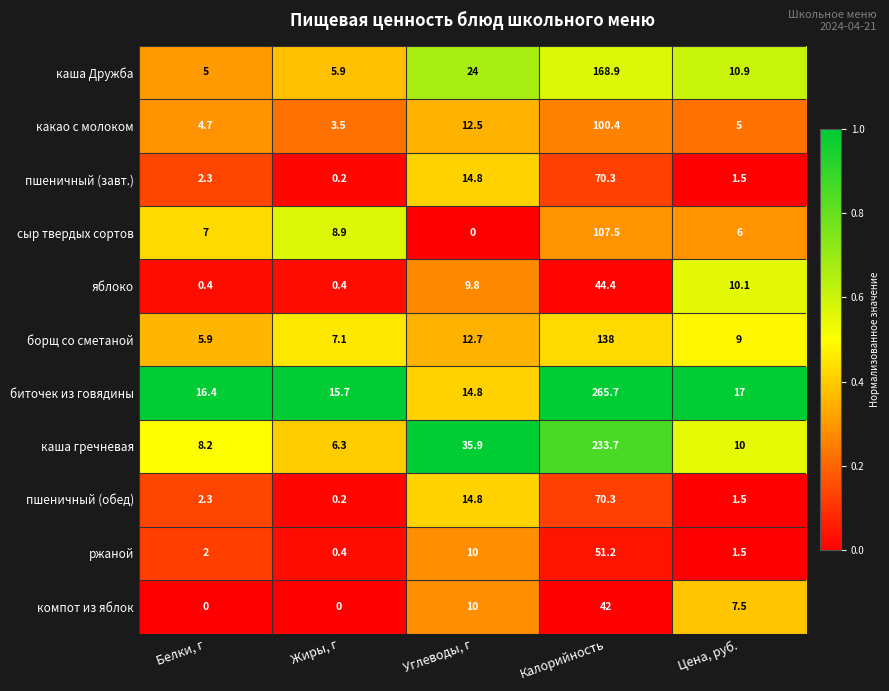

What is the maximum value for яблоко?

44.4